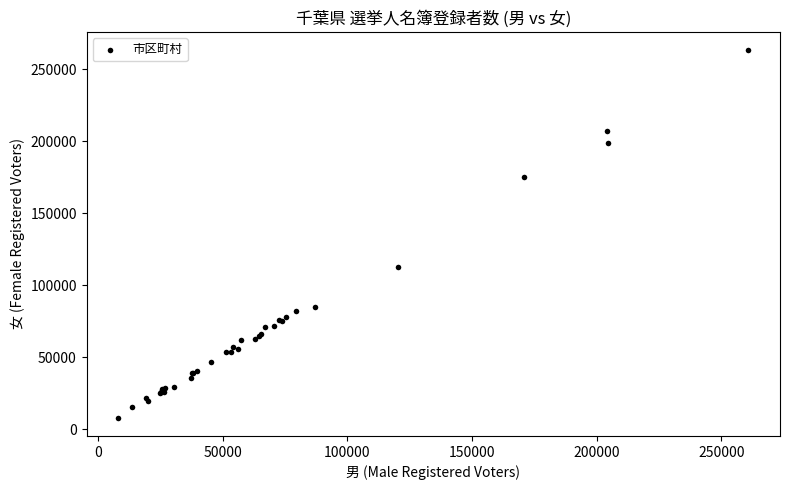

What Y value in the scatter plot is closest to 135543?

112452